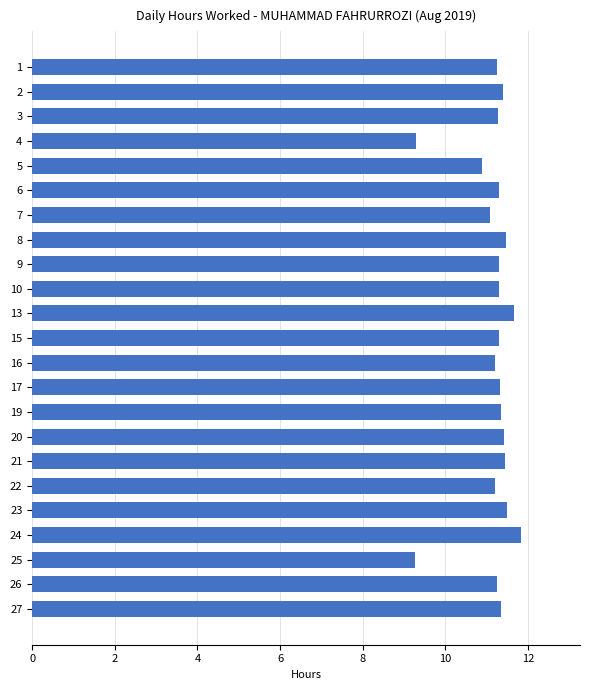

Is it true that the value at 6 is 2.5?

False